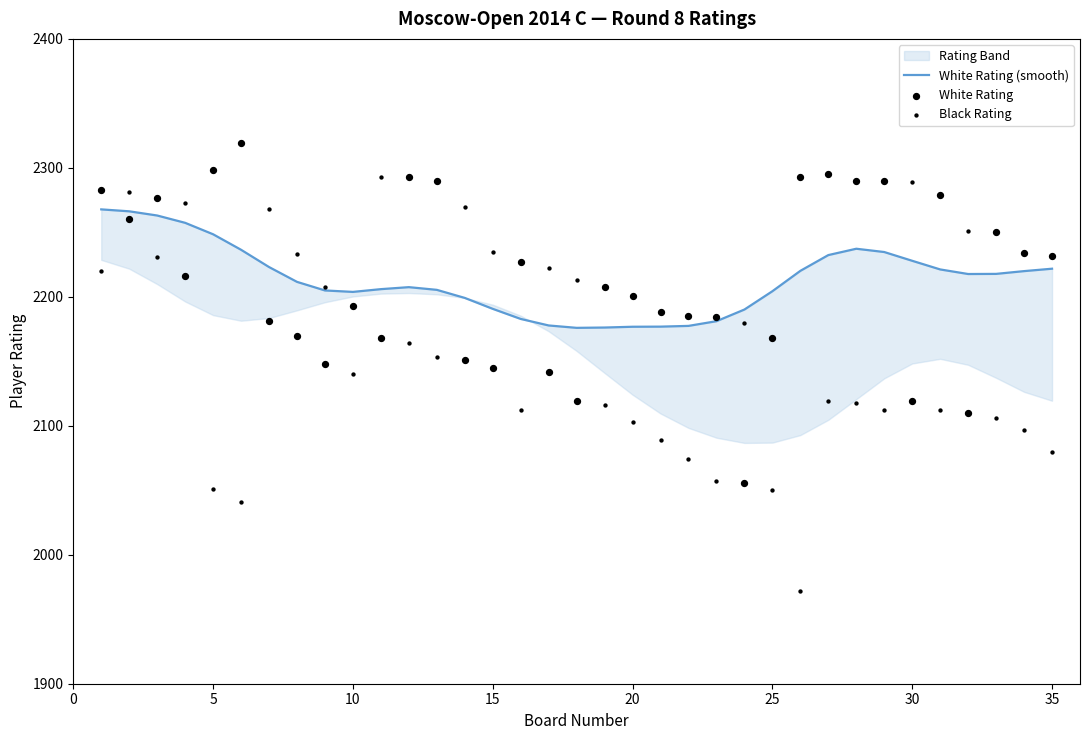

What is the total value across all series at 35?

6533.8